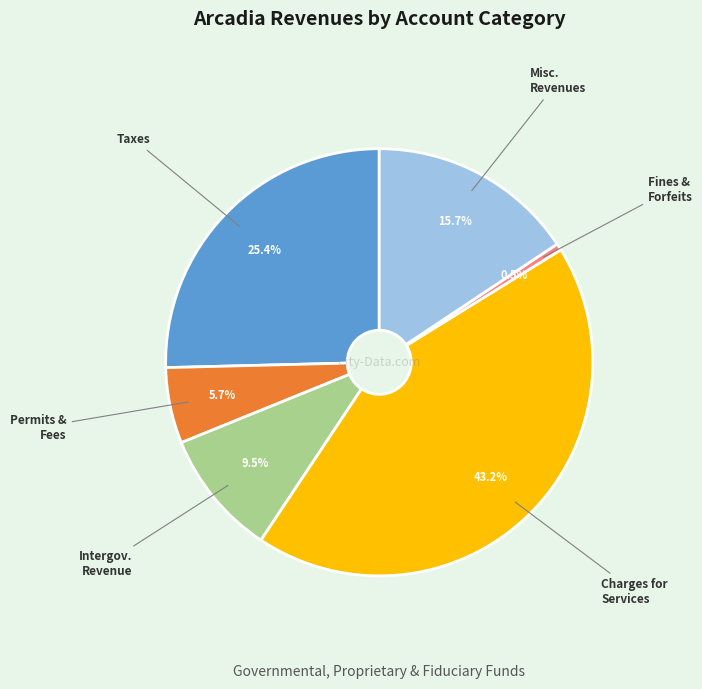

Does any single category account for the majority?

No